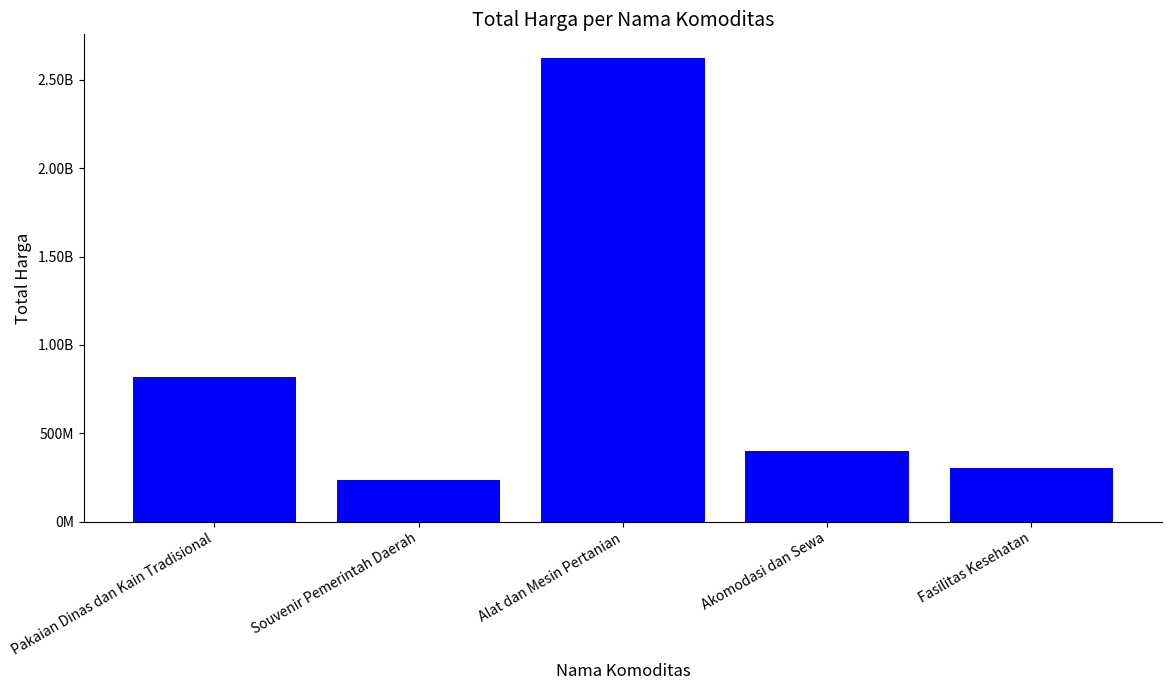

Does the chart contain any negative values?

No